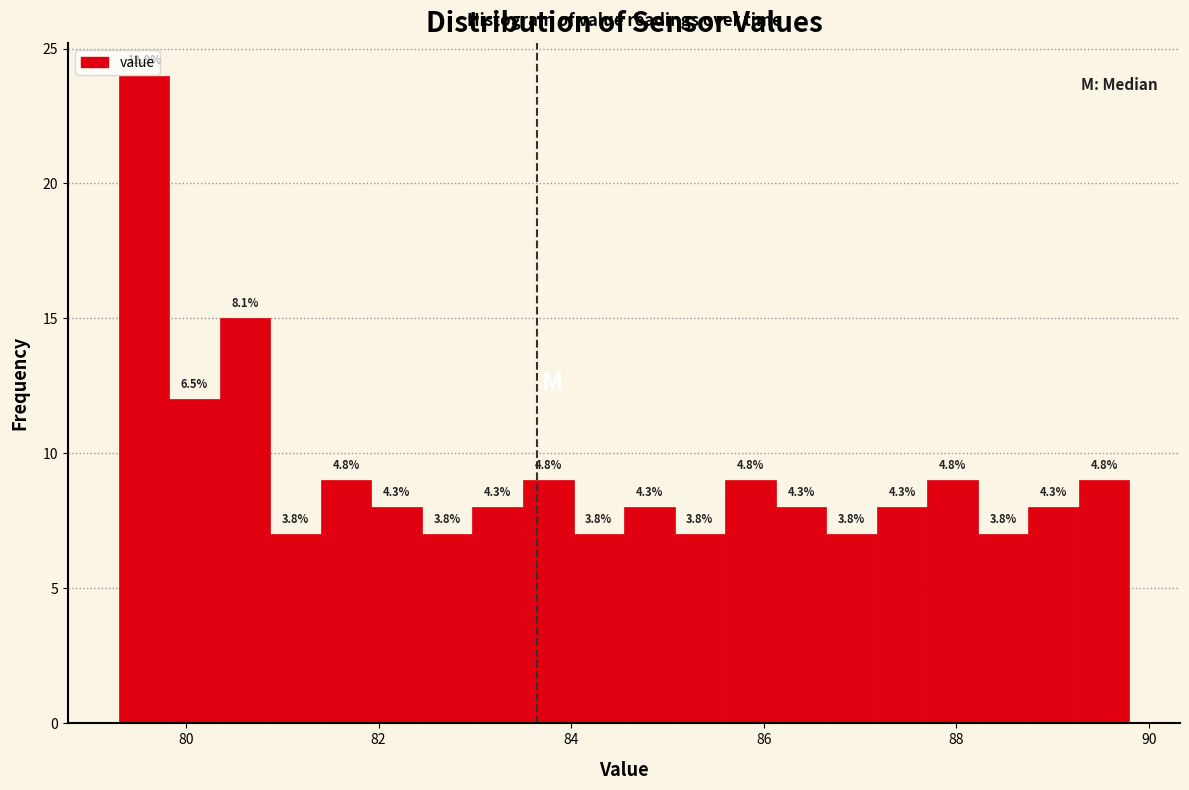

Around what value on the x-axis is the tallest bar? Give the approximate position of its centre, as read against the axis.

79.6